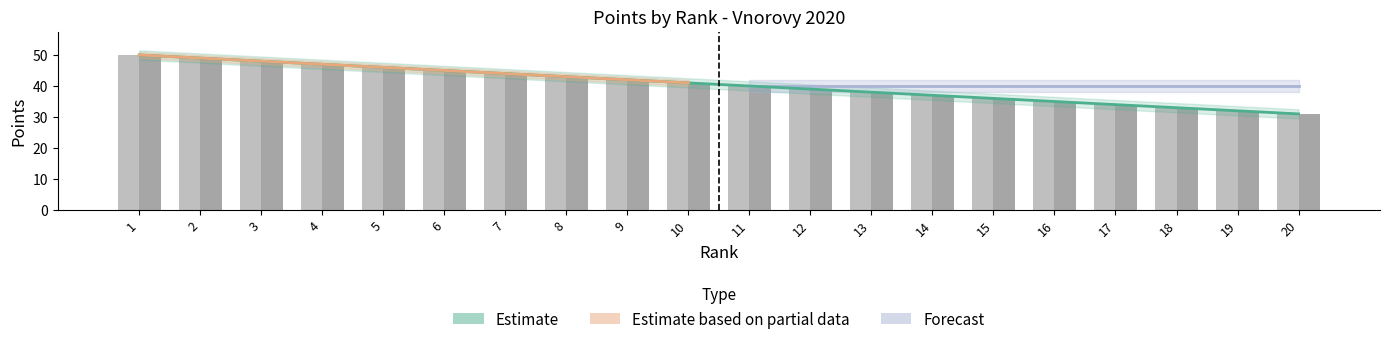

Reading left to right, what are all the values shown in this chart?

Pří - DÍVKY: 50	49	48	47	46	45	44	43	42	41	40	39	38	37	36	35	34	33	32	31
Pří - HOŠI: 50	49	48	47	46	45	44	43	42	41	40	39	38	37	36	35	34	33	32	31